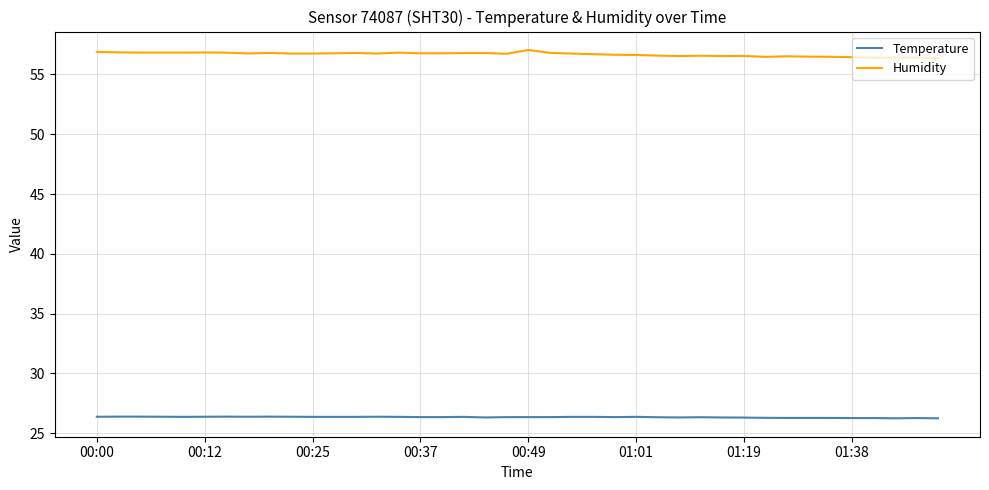

How many lines are shown in the chart?

2